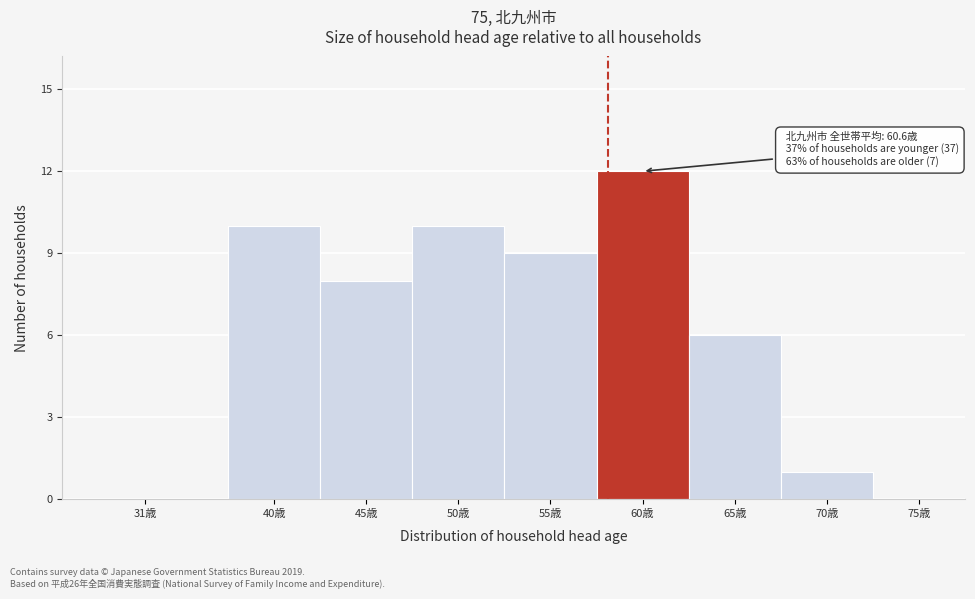

Reading right to left, extract all data points from this chart.

75歳=0	70歳=1	65歳=6	60歳=12	55歳=9	50歳=10	45歳=8	40歳=10	31歳=0